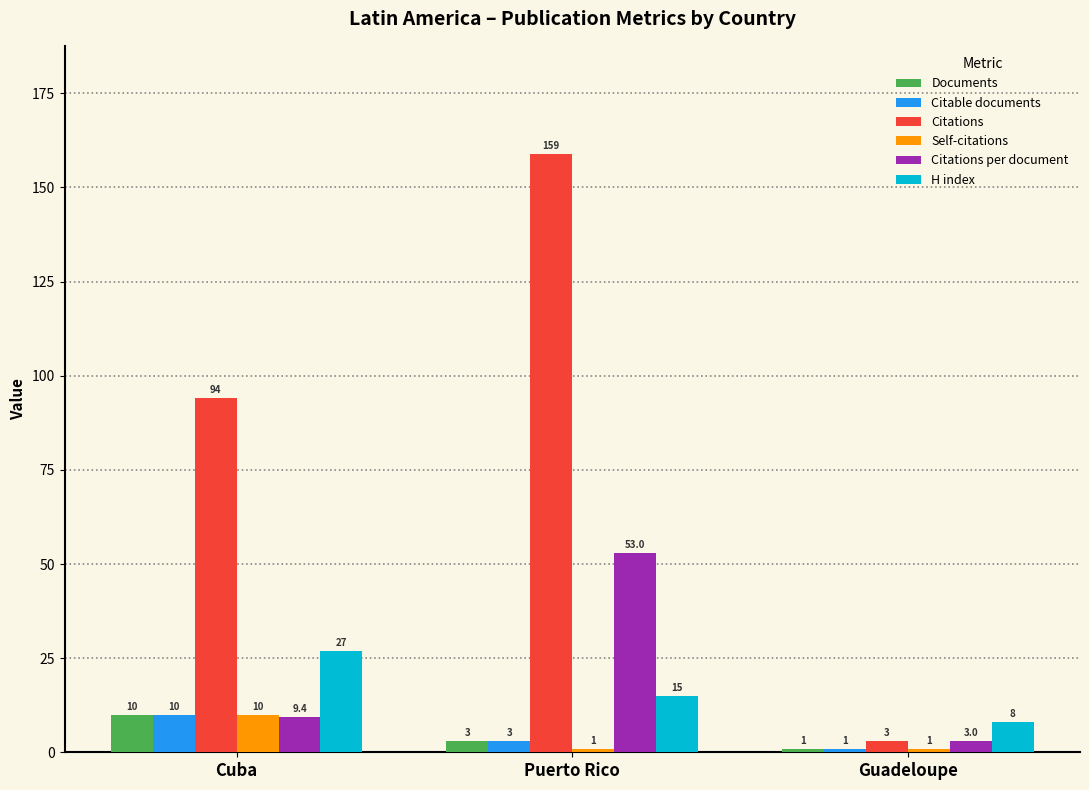

Reading left to right, extract all data points from this chart.

Documents: Cuba=10.0	Puerto Rico=3.0	Guadeloupe=1.0
Citable documents: Cuba=10.0	Puerto Rico=3.0	Guadeloupe=1.0
Citations: Cuba=94.0	Puerto Rico=159.0	Guadeloupe=3.0
Self-citations: Cuba=10.0	Puerto Rico=1.0	Guadeloupe=1.0
Citations per document: Cuba=9.4	Puerto Rico=53.0	Guadeloupe=3.0
H index: Cuba=27.0	Puerto Rico=15.0	Guadeloupe=8.0